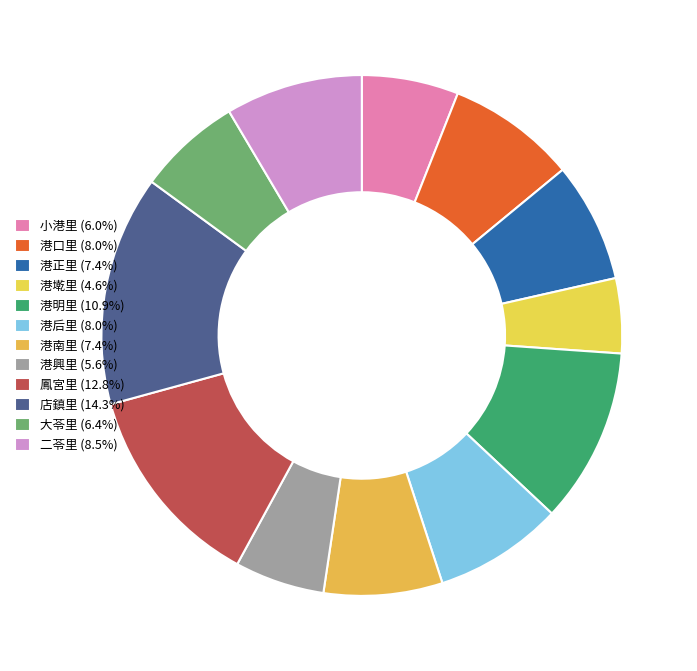

How many segments does this pie chart have?

12